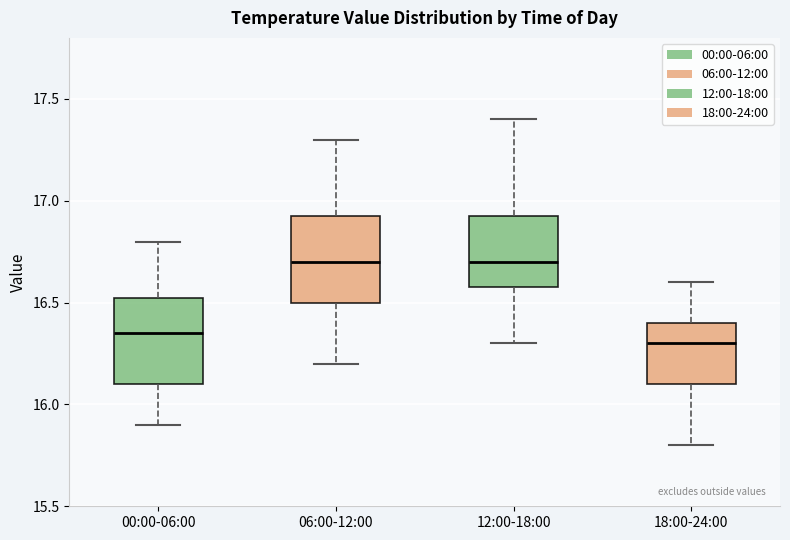

Reading left to right, transcribe this box plot: for each box, give where its median line is, the range the box spans, and where its two whiskers end, as read against the y-axis. The values are not printed on the chart, so give them approximately, as read against the axis.

00:00-06:00: median 16.35, box 16.10 to 16.55, whiskers 15.90 to 16.80
06:00-12:00: median 16.70, box 16.50 to 16.95, whiskers 16.20 to 17.30
12:00-18:00: median 16.70, box 16.60 to 16.95, whiskers 16.30 to 17.40
18:00-24:00: median 16.30, box 16.10 to 16.40, whiskers 15.80 to 16.60